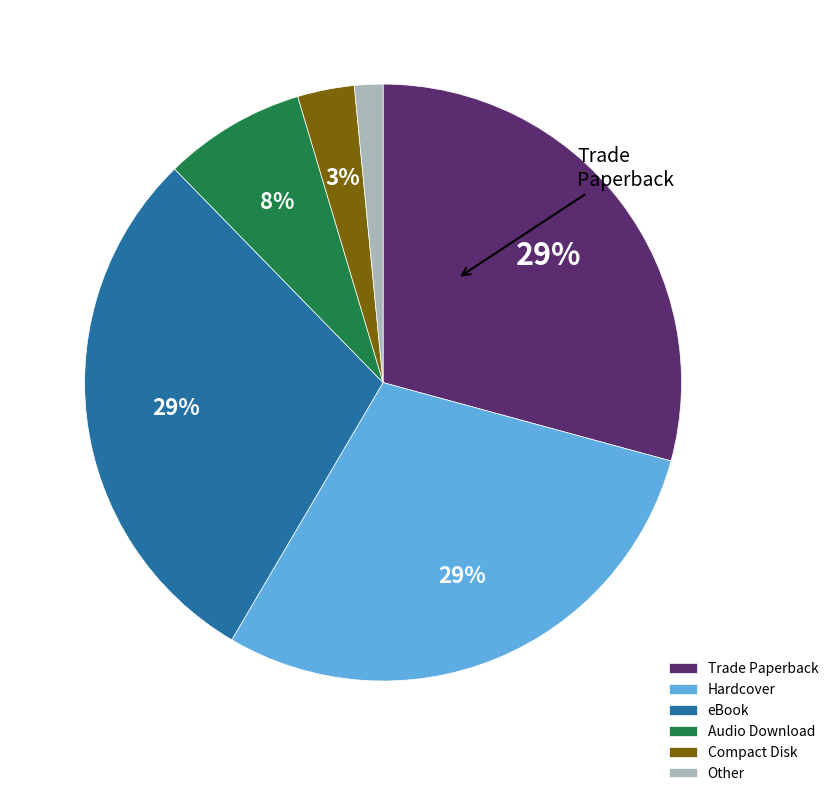

What is the smallest slice in the pie chart?

Other